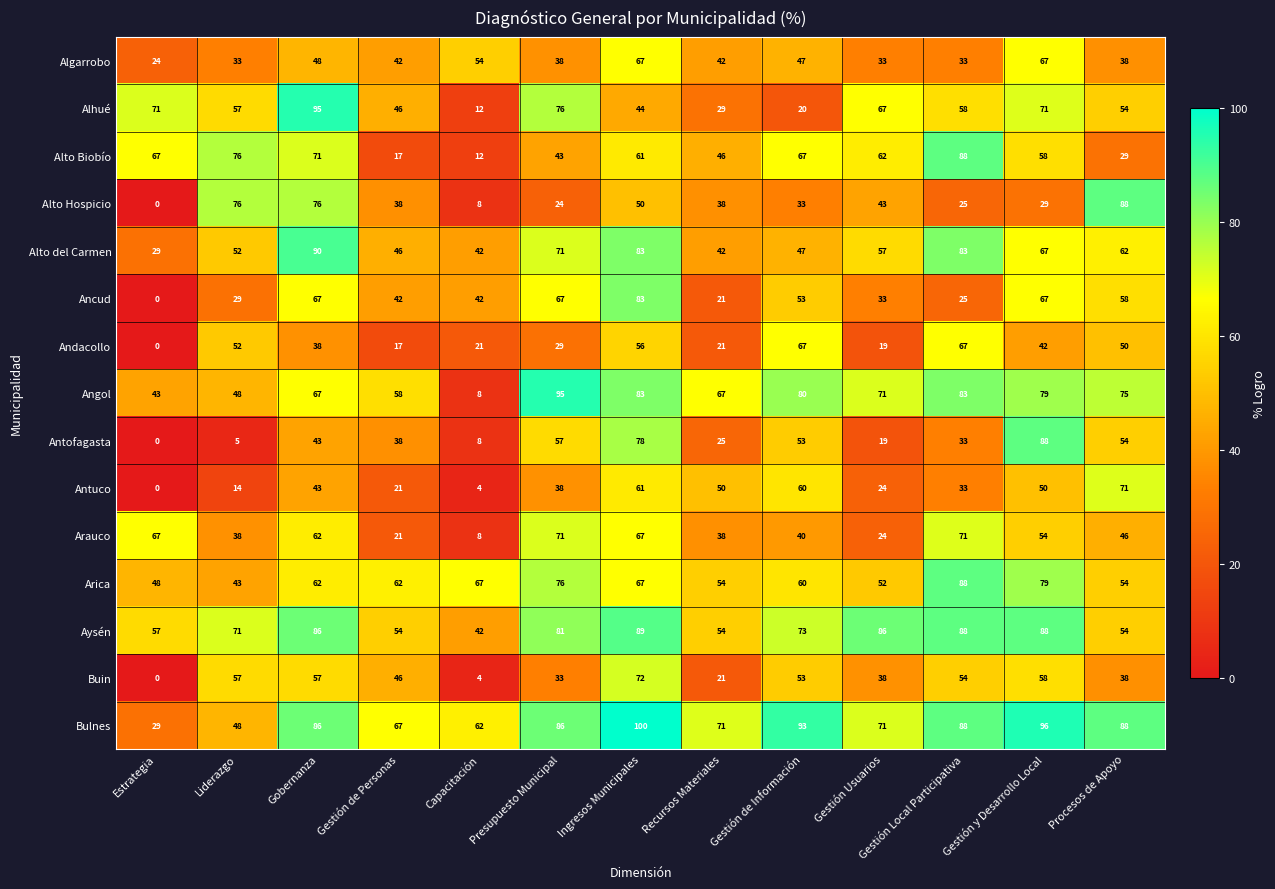

What is the spread (max minus min) of values at Gestión Local Participativa?

63